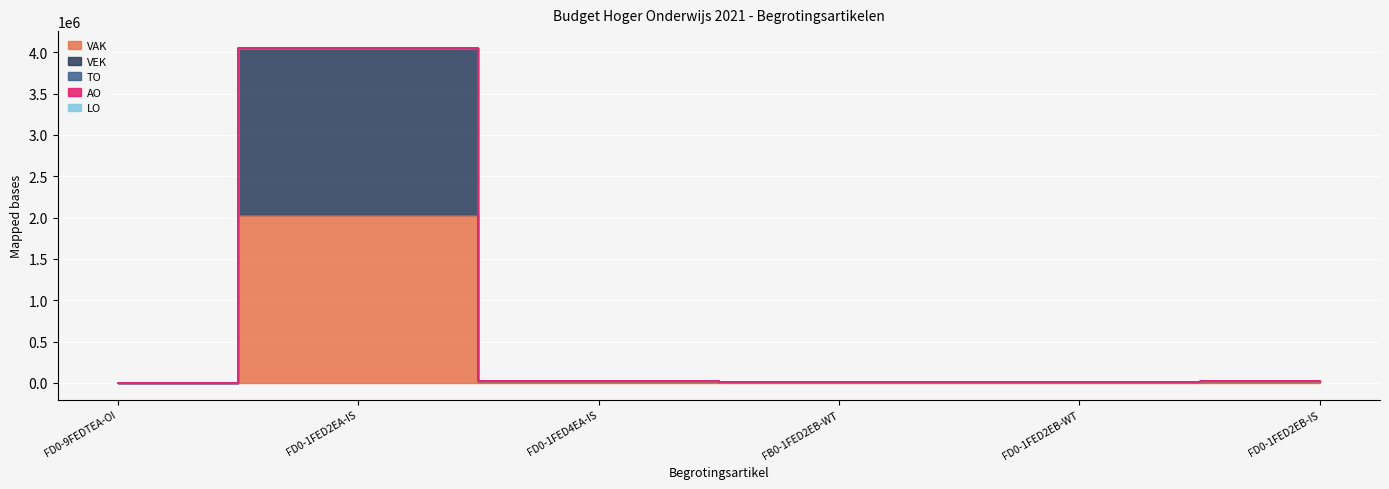

The VAK series shows 6933 at FD0-1FED2EB-WT. True or false?

True